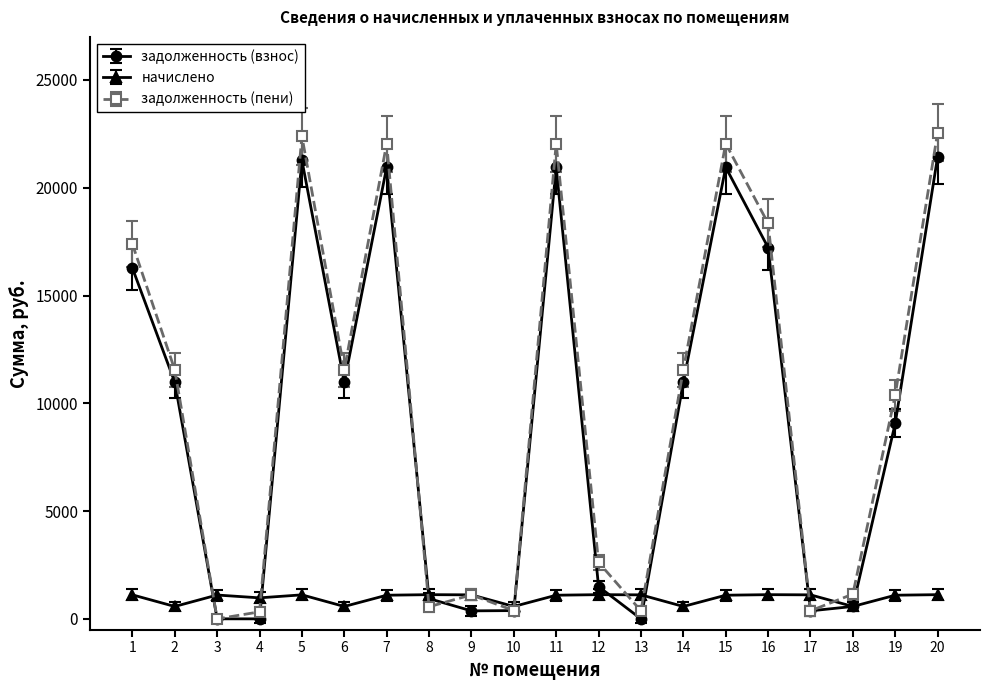

What is the difference between the highest and lowest values at 4?

974.7